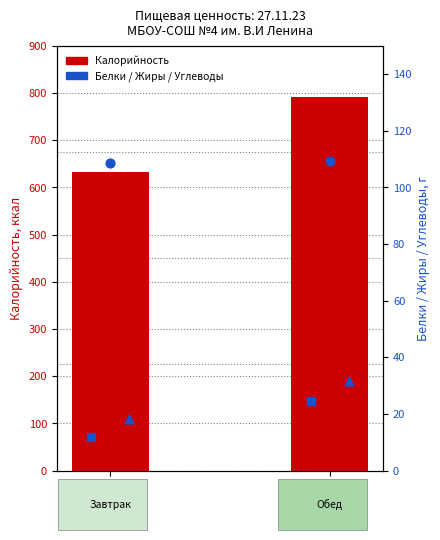

What is the total value across all series at Завтрак?

772.0